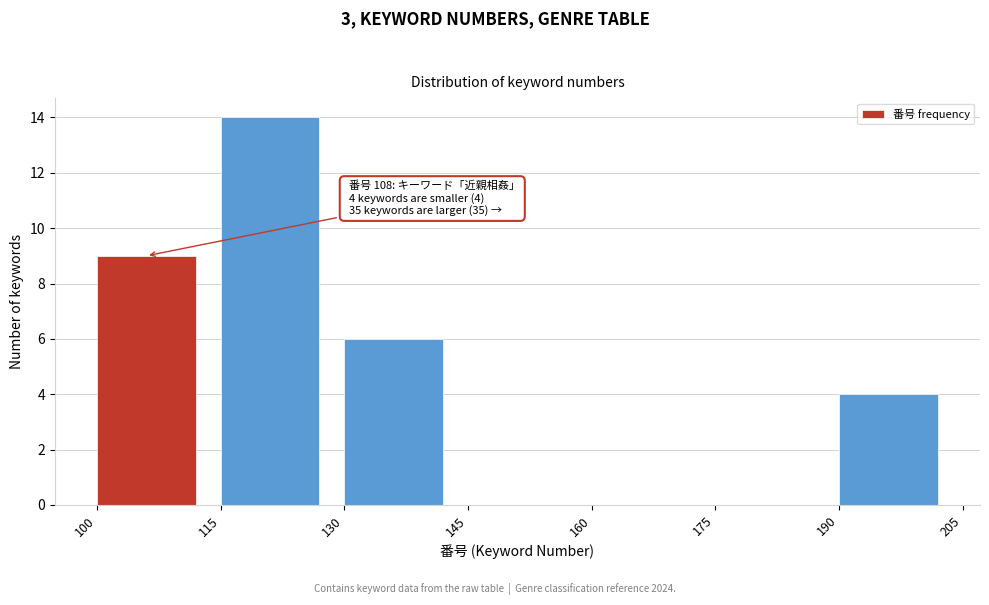

Reading right to left, what are all the values shown in this chart?

190=4	175=0	160=0	145=0	130=6	115=14	100=9